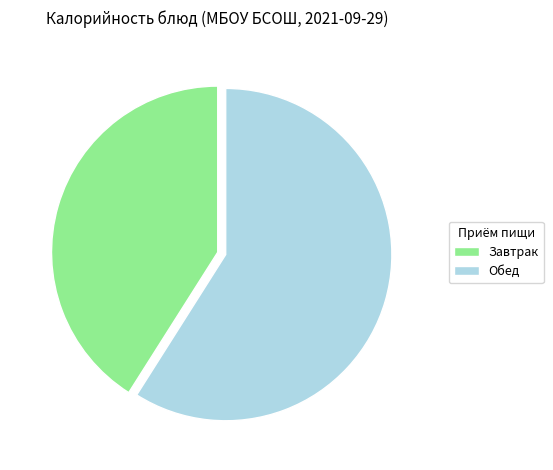

What is the majority slice?

Обед